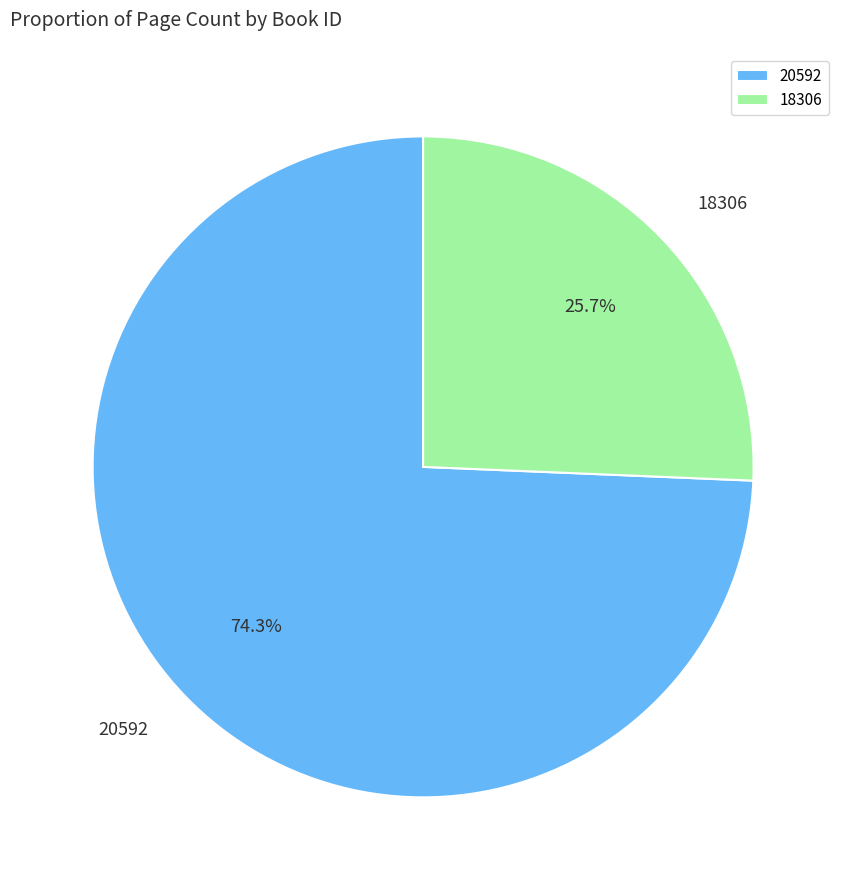

What percentage is the 20592 slice, to the nearest percent?

74%